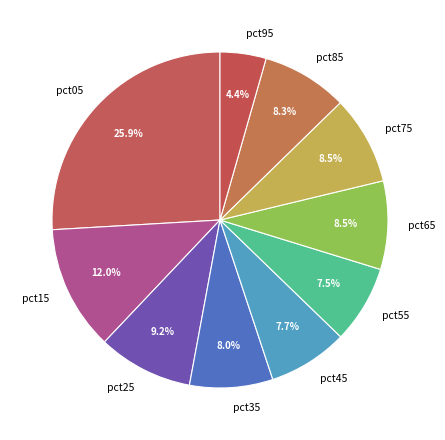

True or false: pct75 accounts for 1% of the total.

False